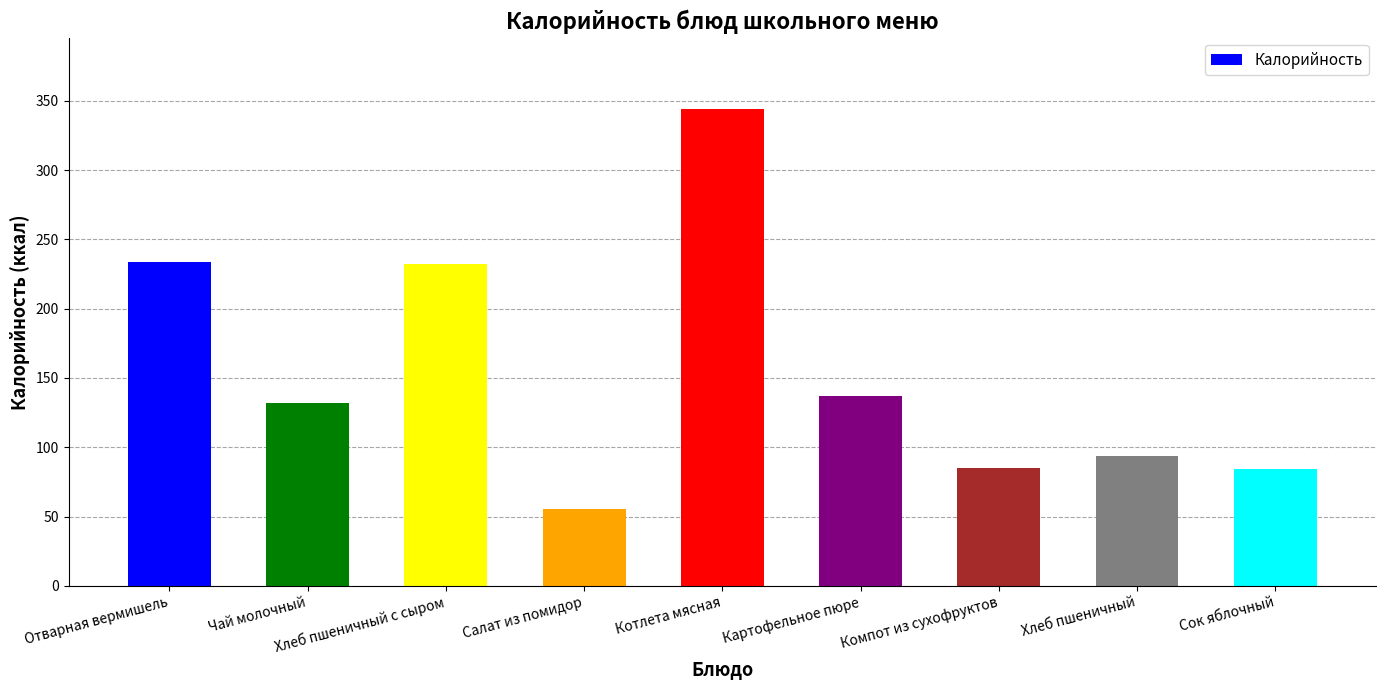

What is the sum of the values at Отварная вермишель and Сок яблочный?

318.4